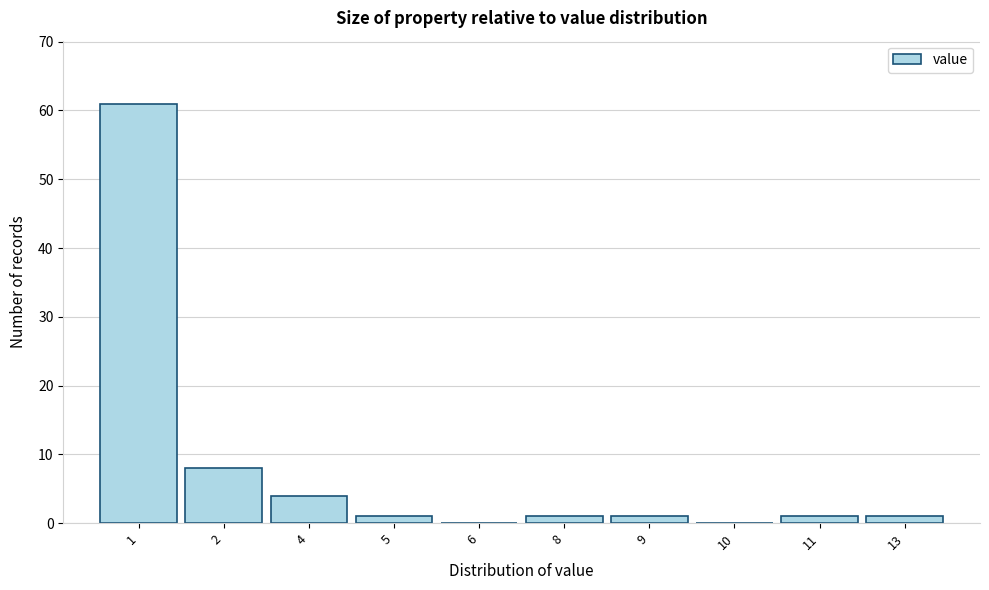

The chart shows a value of 31 at 10. True or false?

False